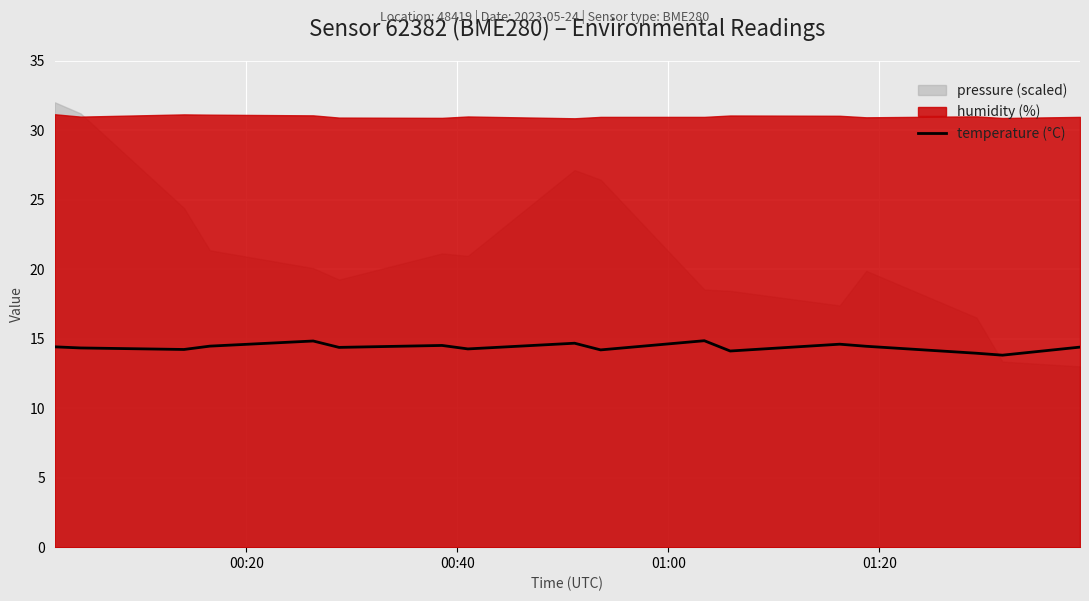

What is the minimum value for temperature (°C)?

13.8